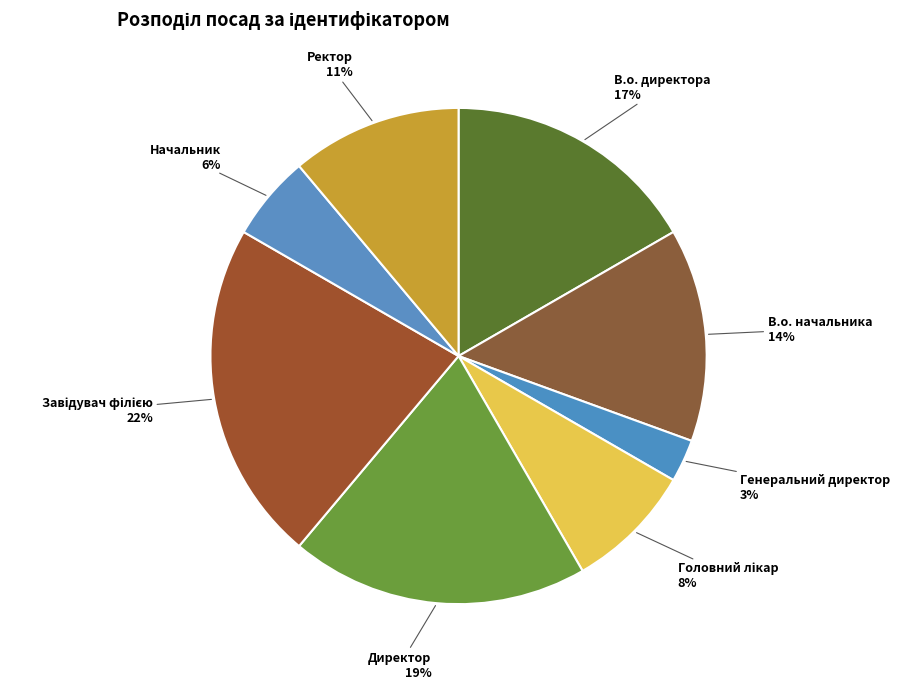

How many slices are in this pie chart?

8